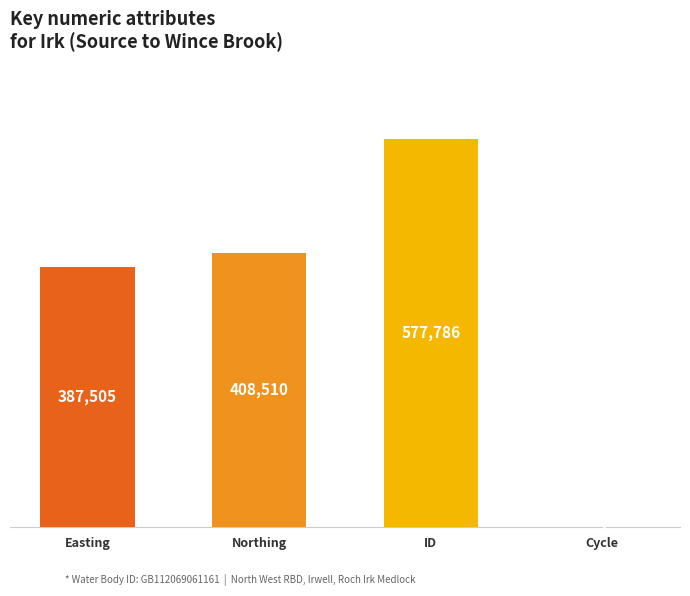

Is it true that the value at Northing is 408510?

True